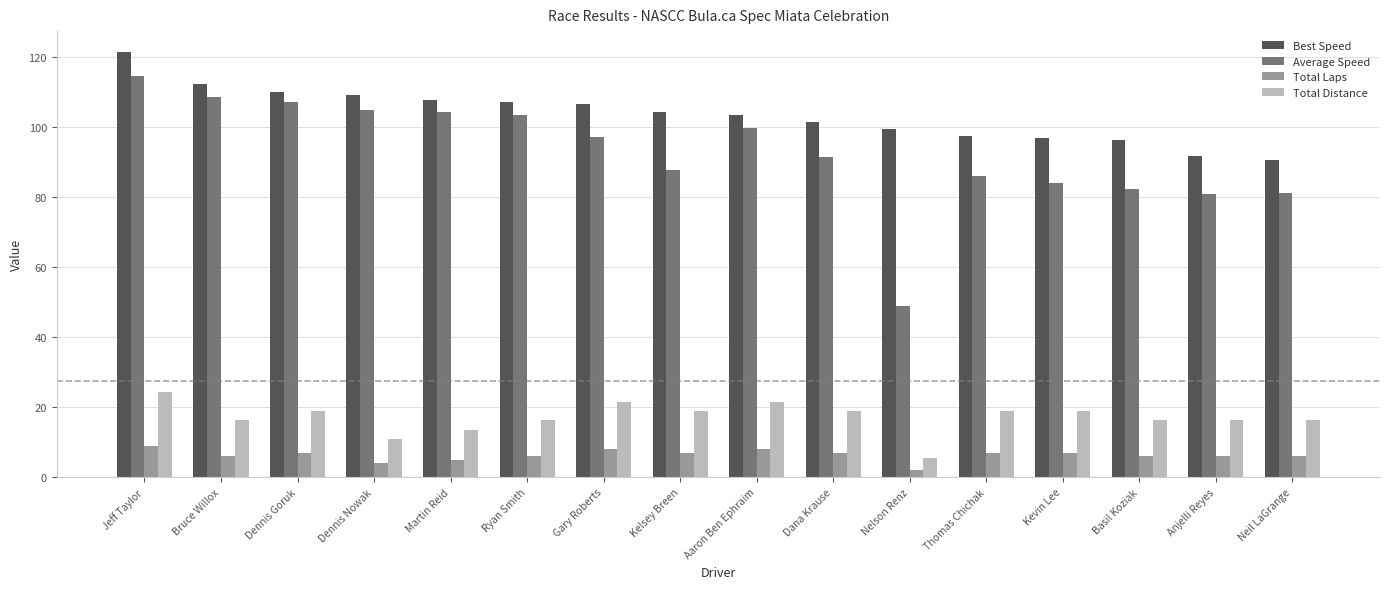

What is the maximum value for Best Speed?

121.4